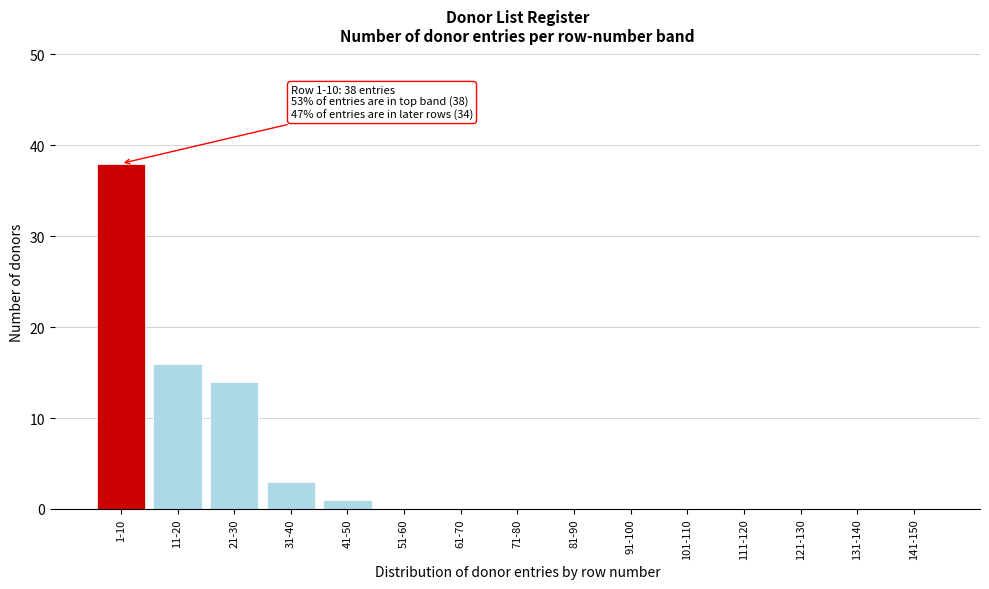

Reading left to right, extract all data points from this chart.

1-10=38	11-20=16	21-30=14	31-40=3	41-50=1	51-60=0	61-70=0	71-80=0	81-90=0	91-100=0	101-110=0	111-120=0	121-130=0	131-140=0	141-150=0